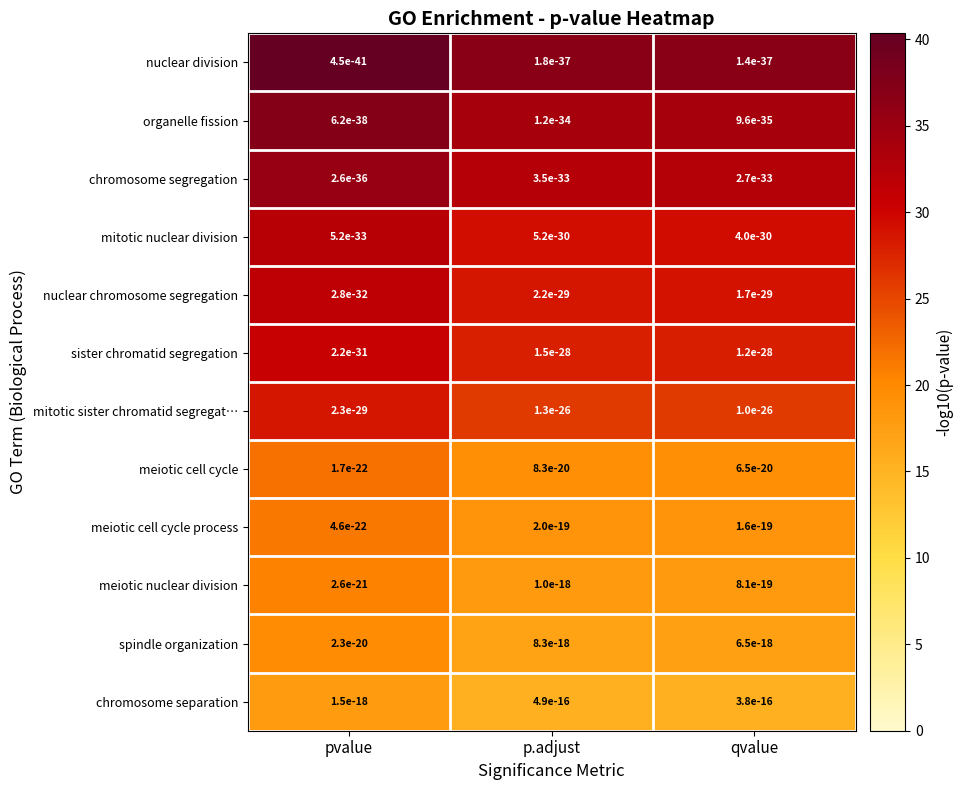

The value of sister chromatid segregation at pvalue is 52.3. True or false?

False